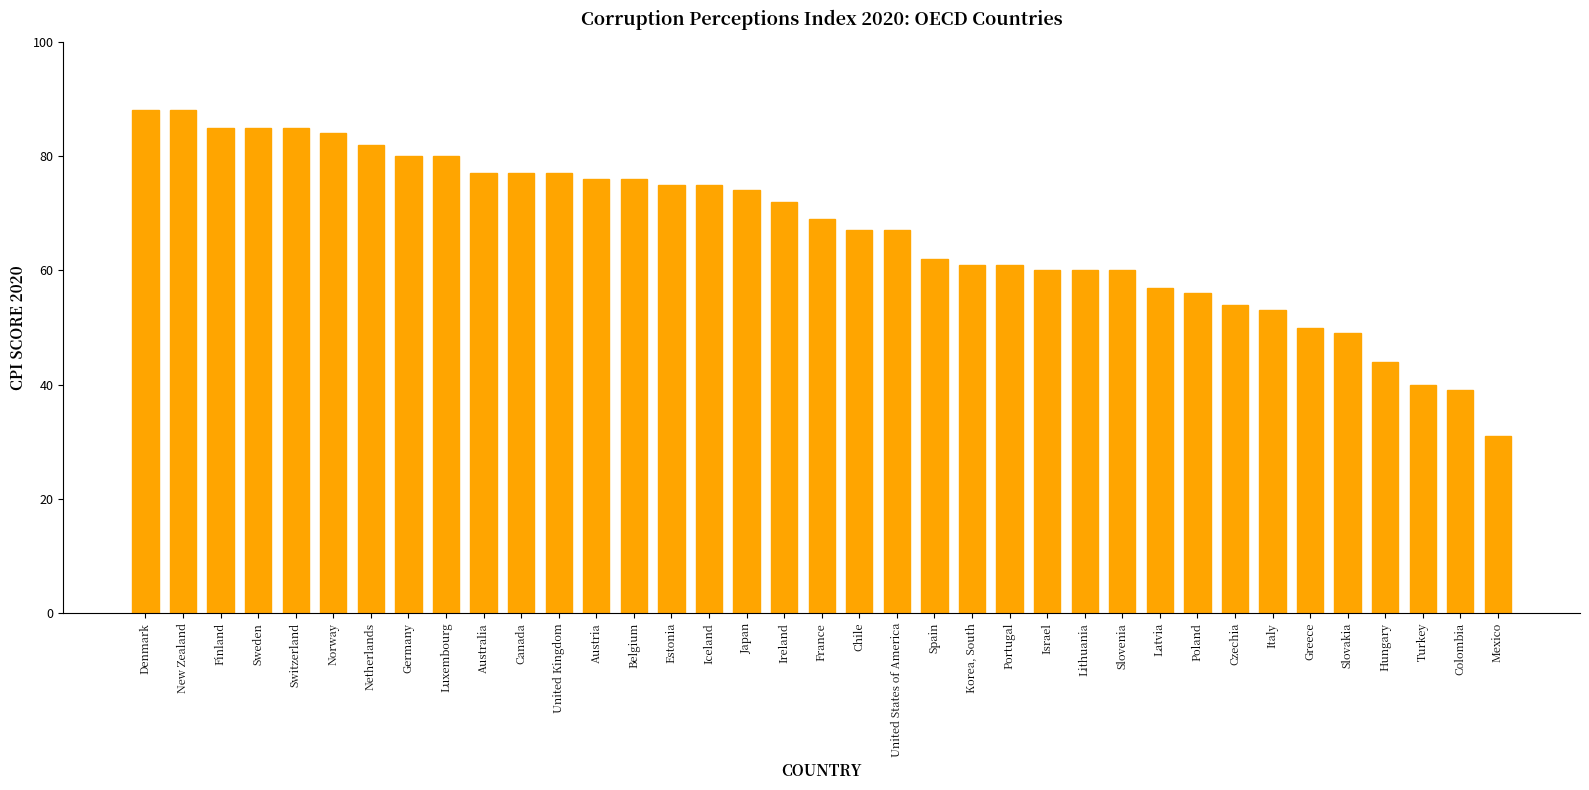

Reading left to right, what are all the values shown in this chart?

Denmark=88	New Zealand=88	Finland=85	Sweden=85	Switzerland=85	Norway=84	Netherlands=82	Germany=80	Luxembourg=80	Australia=77	Canada=77	United Kingdom=77	Austria=76	Belgium=76	Estonia=75	Iceland=75	Japan=74	Ireland=72	France=69	Chile=67	United States of America=67	Spain=62	Korea, South=61	Portugal=61	Israel=60	Lithuania=60	Slovenia=60	Latvia=57	Poland=56	Czechia=54	Italy=53	Greece=50	Slovakia=49	Hungary=44	Turkey=40	Colombia=39	Mexico=31